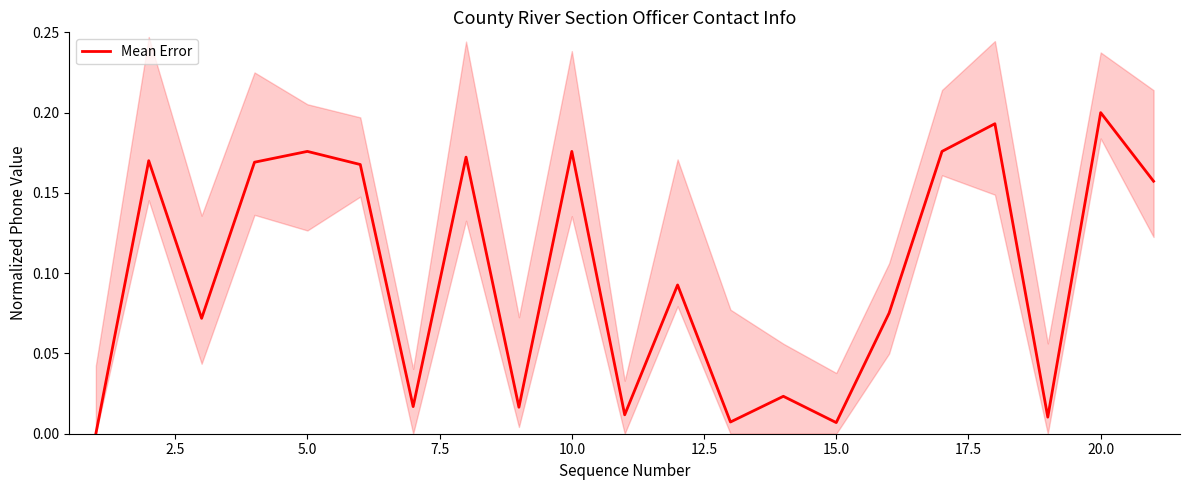

What is the value of the 20th point from the left?

0.2